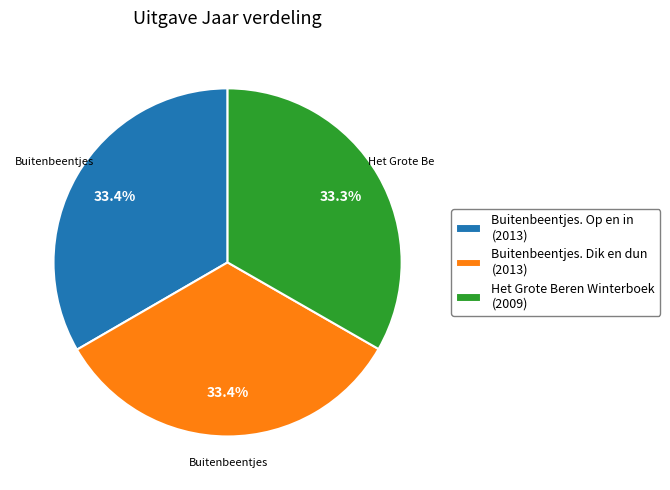

To the nearest percent, what percentage of the pie is Het Grote Beren Winterboek?

33%